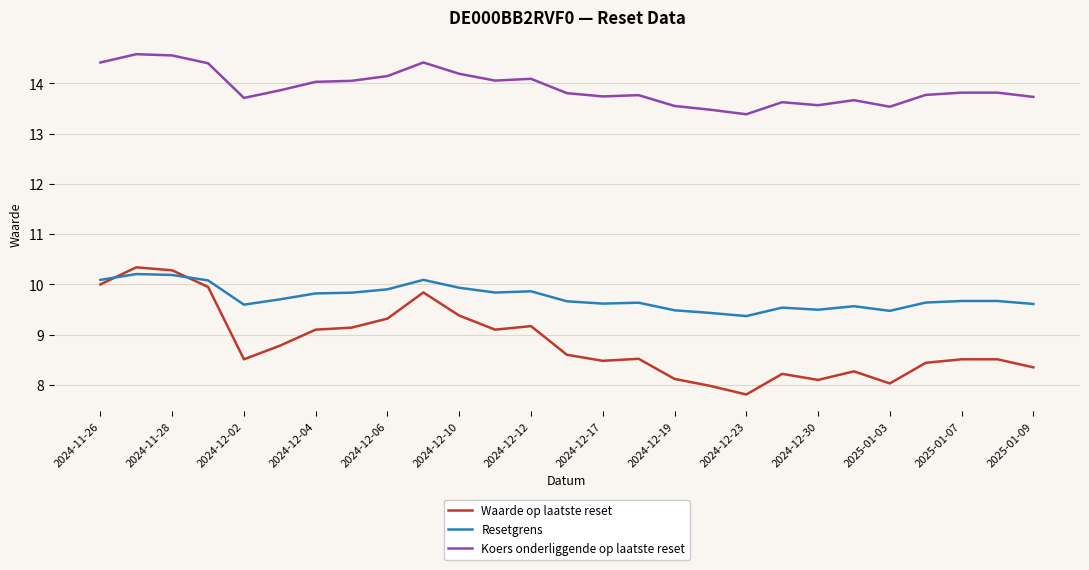

Which series has the largest total across all categories?

Koers onderliggende op laatste reset